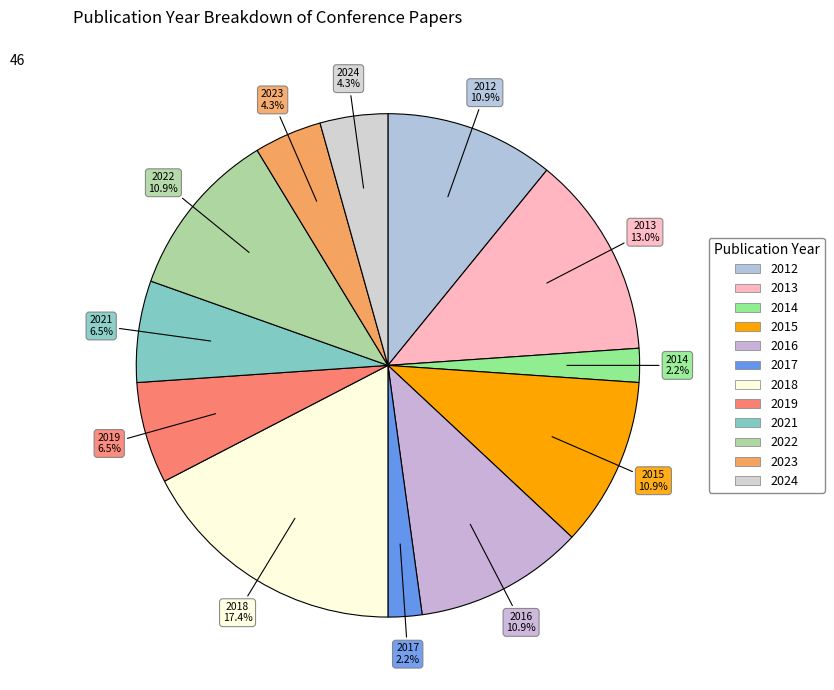

Is the sum of 2015 and 2018 greater than half?

No